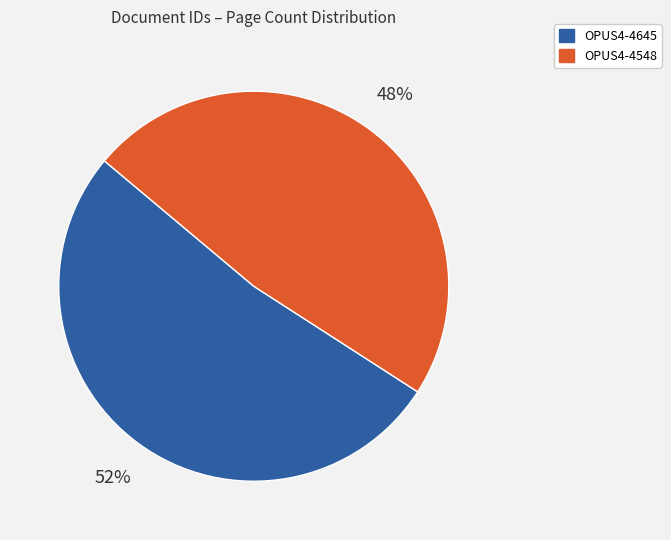

To the nearest percent, what portion does OPUS4-4645 represent?

52%